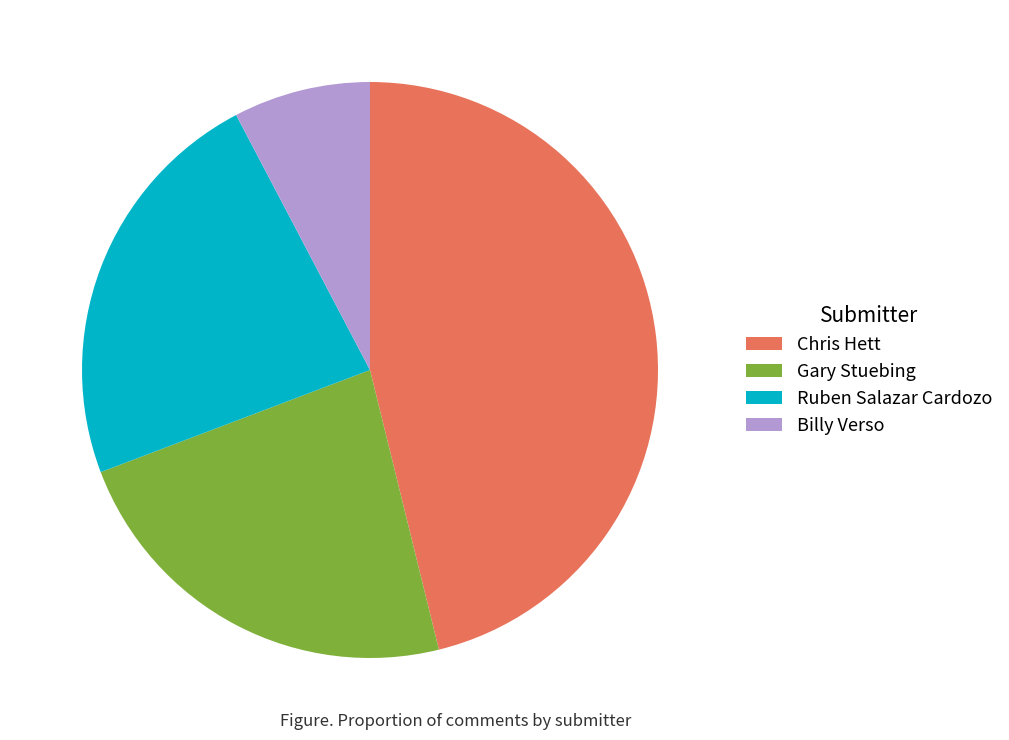

What is the largest slice in the pie chart?

Chris Hett